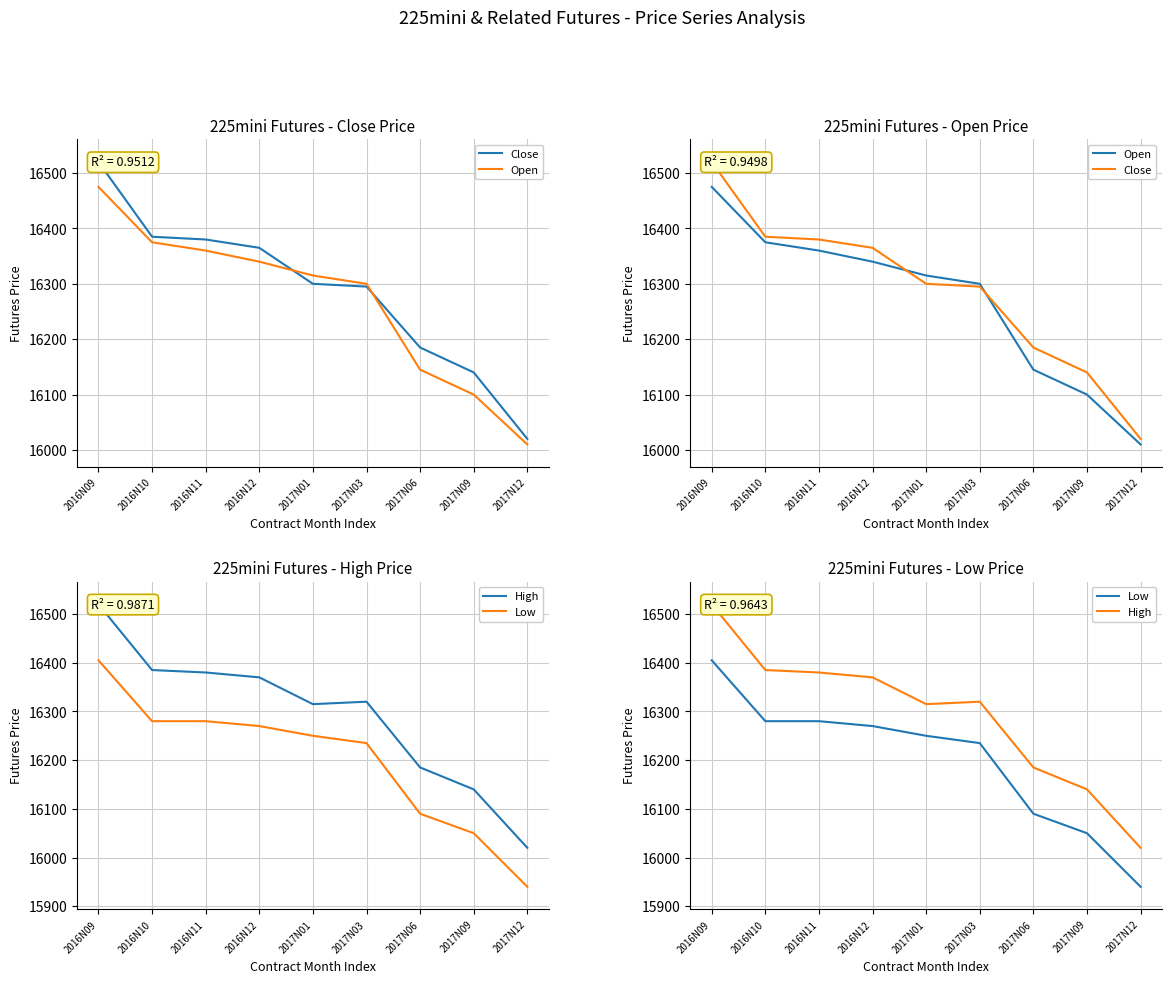

True or false: High and Low intersect in this chart.

False